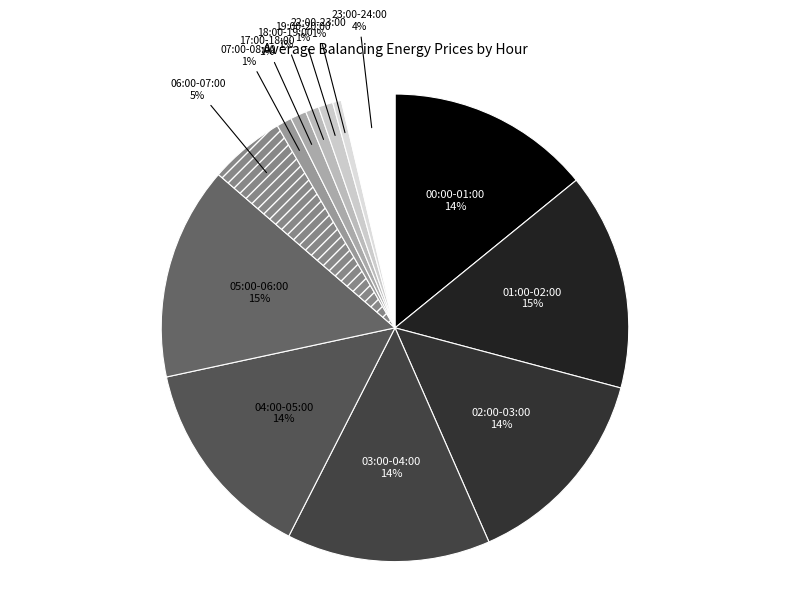

Count the number of slices in the pie.

13